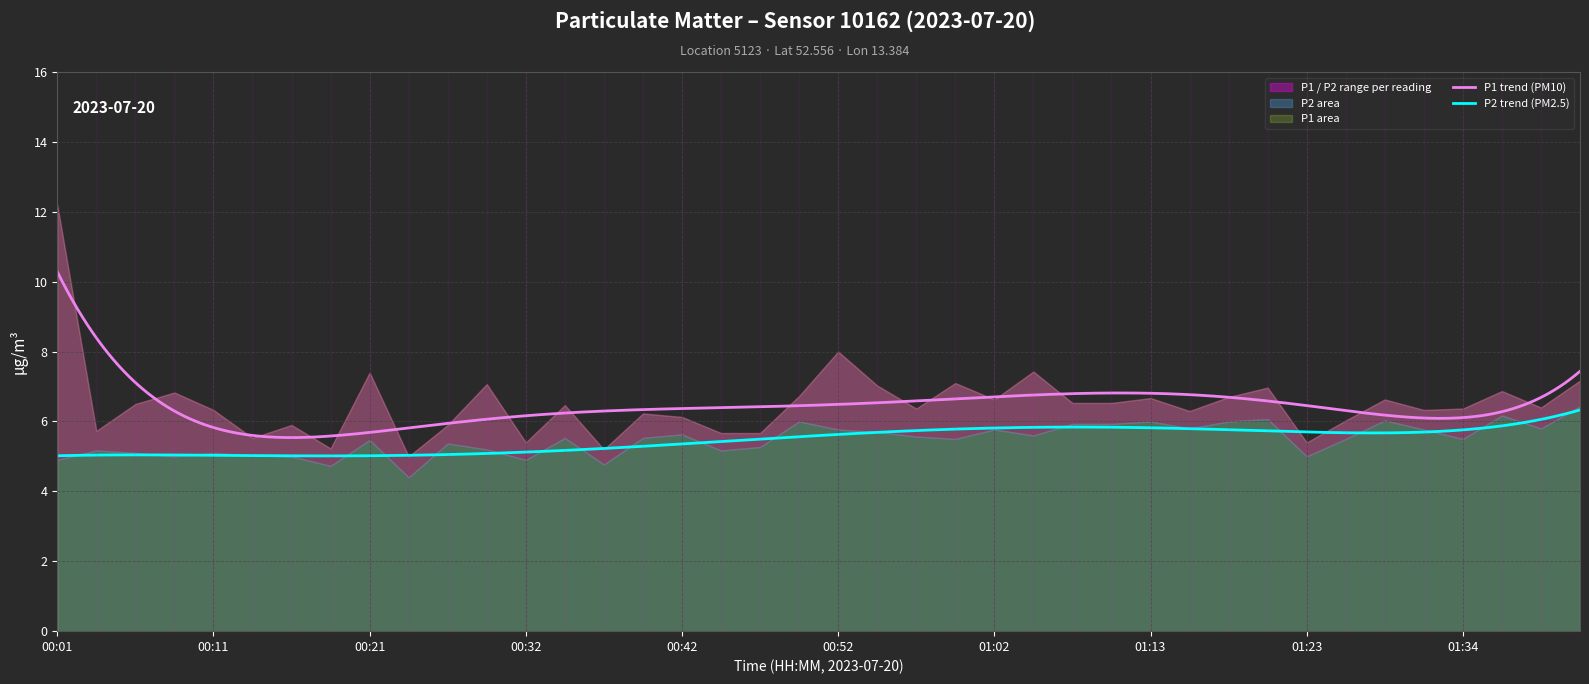

True or false: P2 and P1 cross at least once.

False